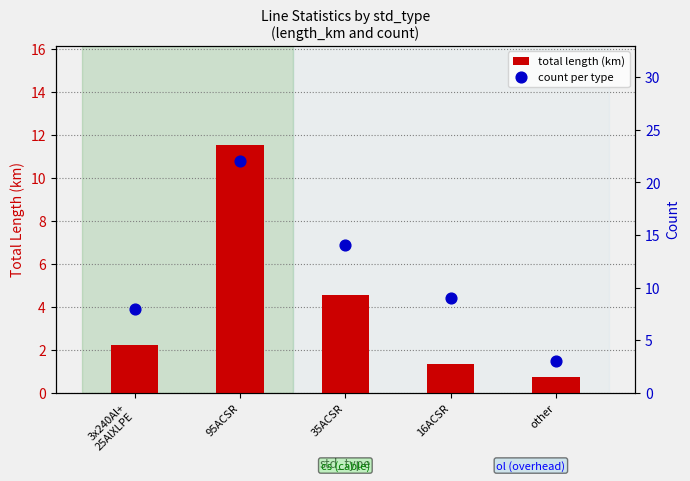

Which series reaches the maximum Y coordinate?

count per type